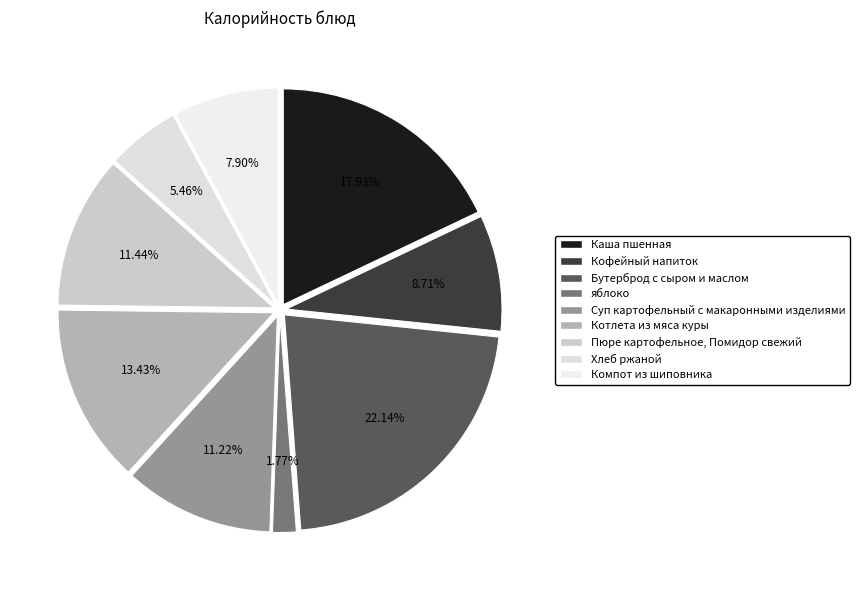

Which category has the biggest portion of the pie?

Бутерброд с сыром и маслом